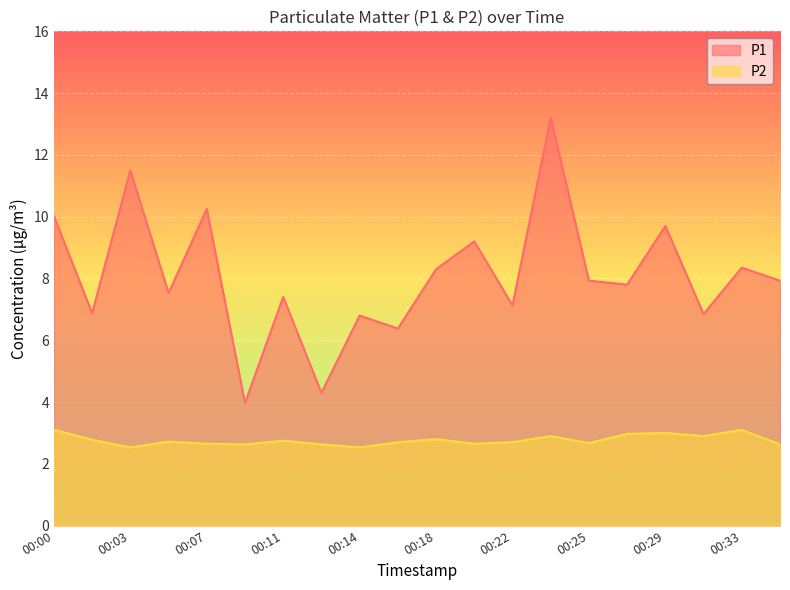

Does the chart display data point markers on the line(s)?

No